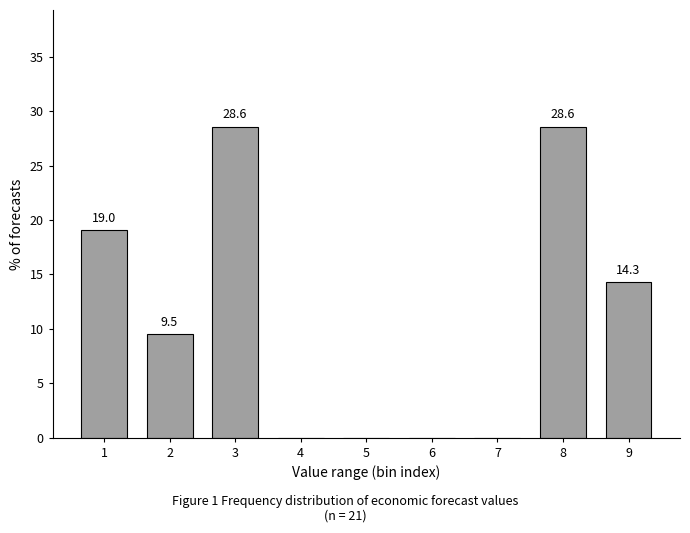

Reading left to right, list all the values displayed in this chart.

1=19.0	2=9.5	3=28.6	4=0.0	5=0.0	6=0.0	7=0.0	8=28.6	9=14.3